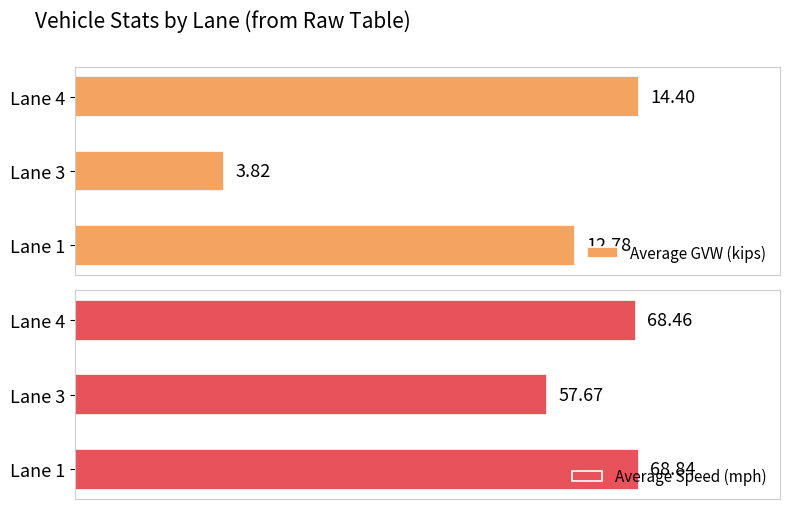

How many bars are there in total?

6